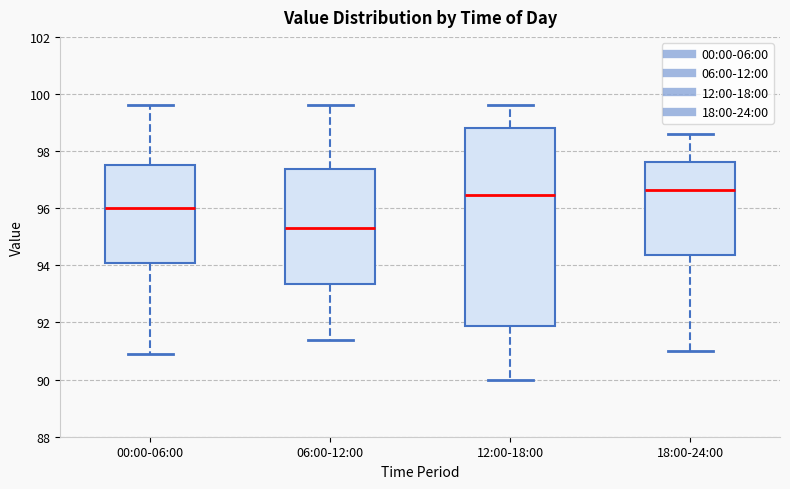

Reading left to right, read every box against the y-axis: the position of its median line, the range the box covers, and the ends of its whiskers. The values are not printed on the chart, so give them approximately, as read against the axis.

00:00-06:00: median 96.0, box 94.0 to 97.6, whiskers 91.0 to 99.6
06:00-12:00: median 95.4, box 93.4 to 97.4, whiskers 91.4 to 99.6
12:00-18:00: median 96.4, box 91.8 to 98.8, whiskers 90.0 to 99.6
18:00-24:00: median 96.6, box 94.4 to 97.6, whiskers 91.0 to 98.6